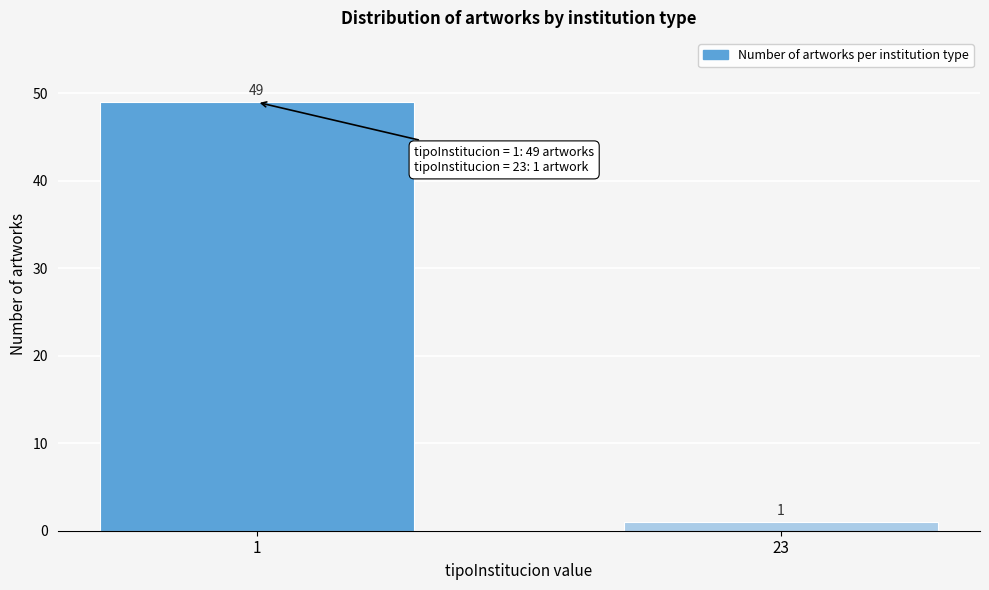

Reading left to right, list all the values displayed in this chart.

1=49	23=1